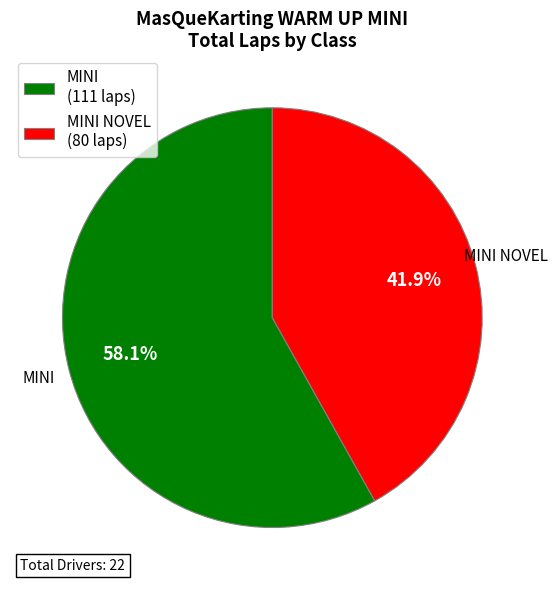

To the nearest percent, what percentage of the pie is MINI NOVEL?

42%